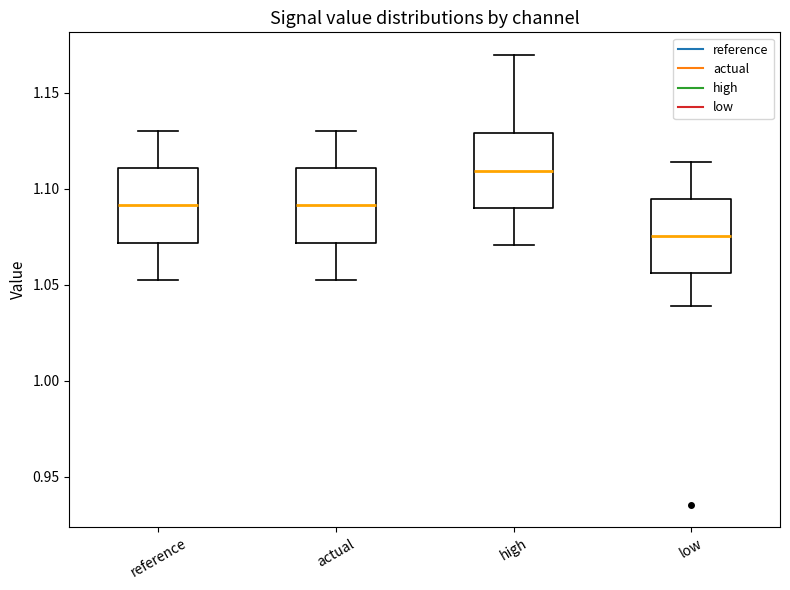

Where does the lower whisker of the box for low end on the y-axis? The values are not printed on the chart, so give them approximately, as read against the axis.

1.040